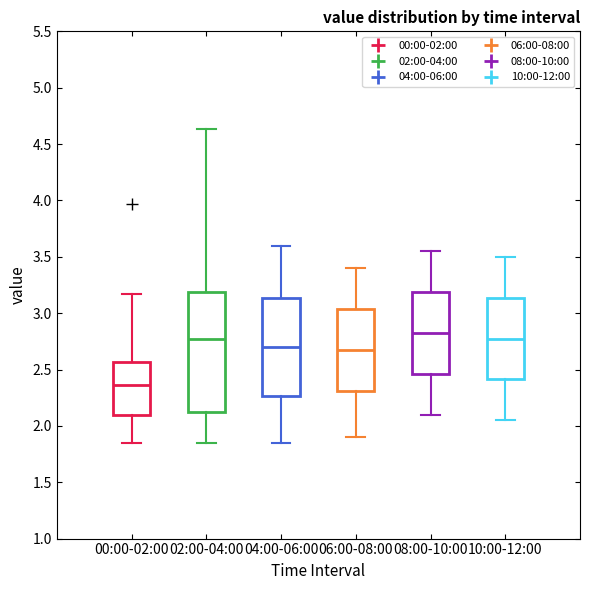

Which box has the highest median line?

08:00-10:00